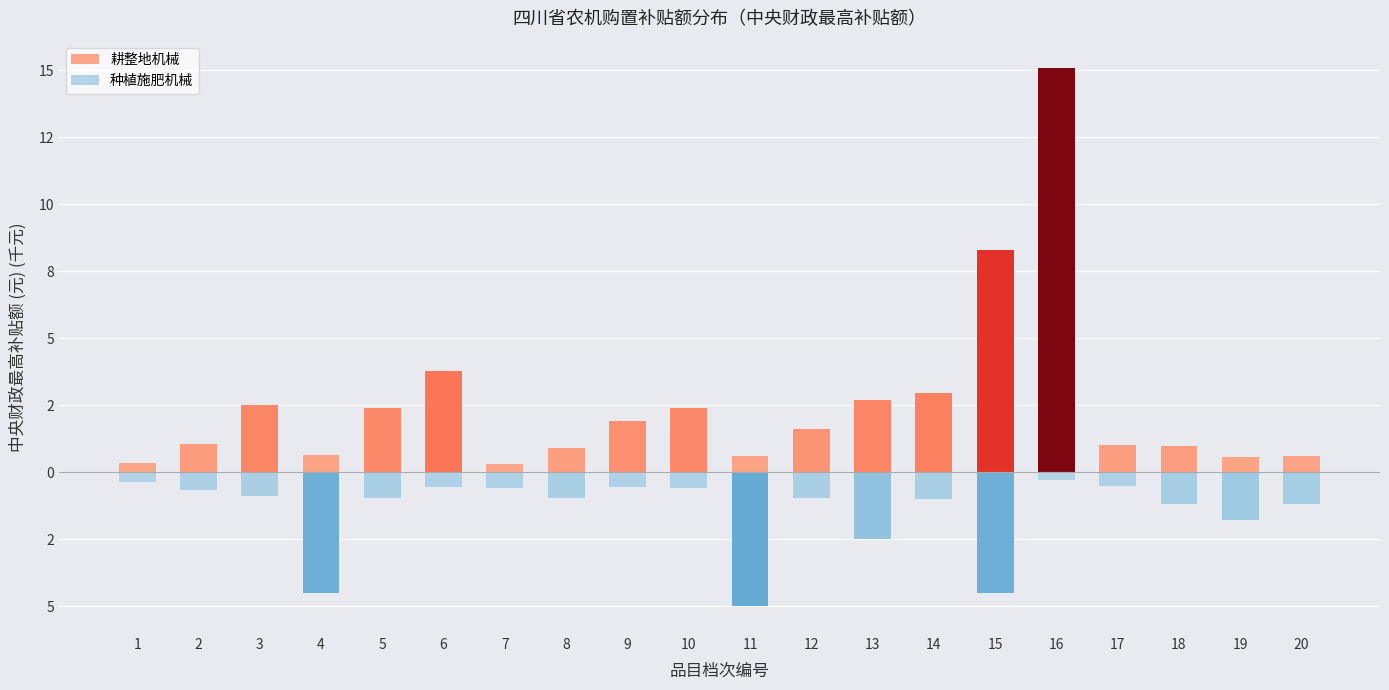

Are the bars grouped side by side (vs. stacked)?

Yes